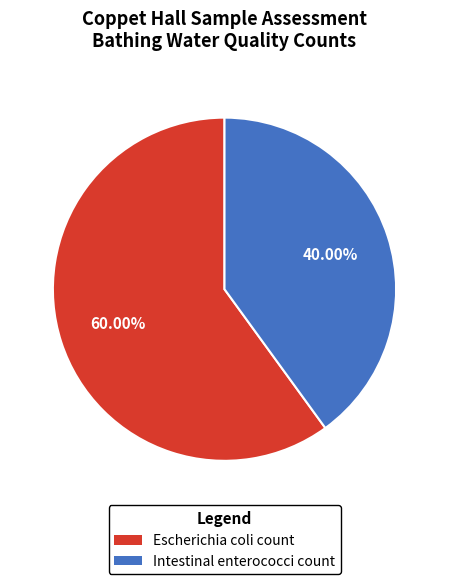

Is there any slice that represents more than half of the pie?

Yes